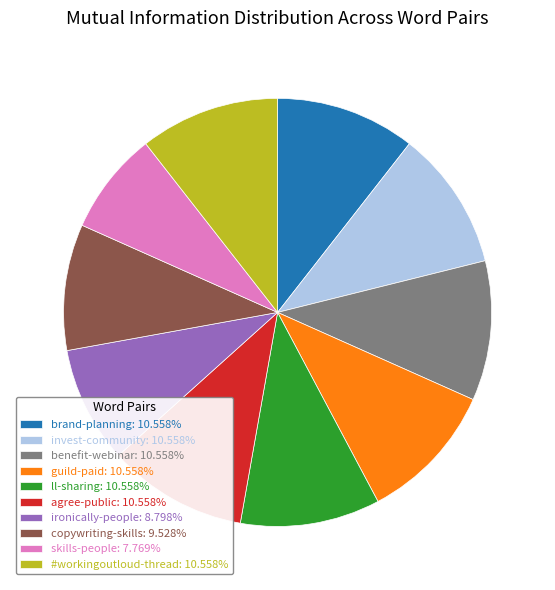

Do benefit-webinar: 10.558% and brand-planning: 10.558% together represent more than half of the pie?

No